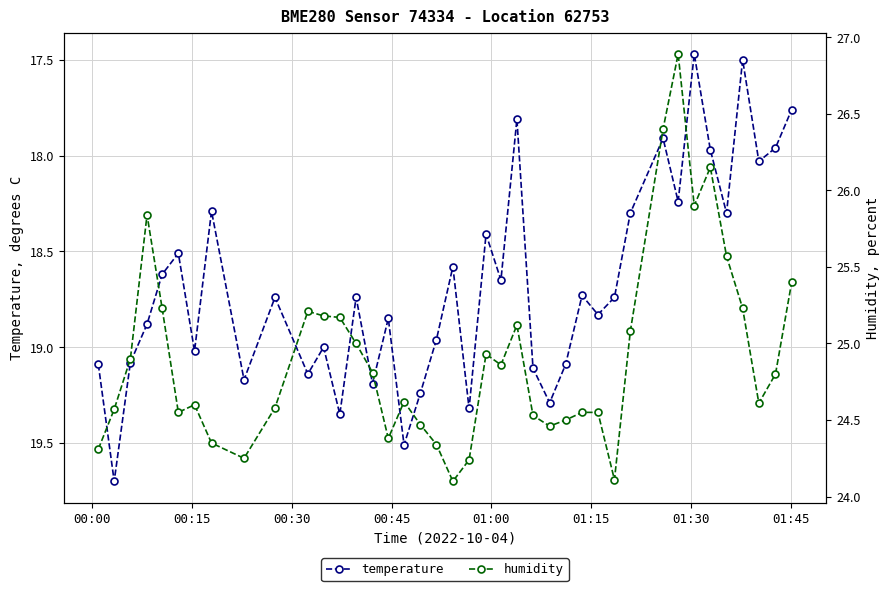

List the series in order of their peak value, lowest first.

temperature, humidity